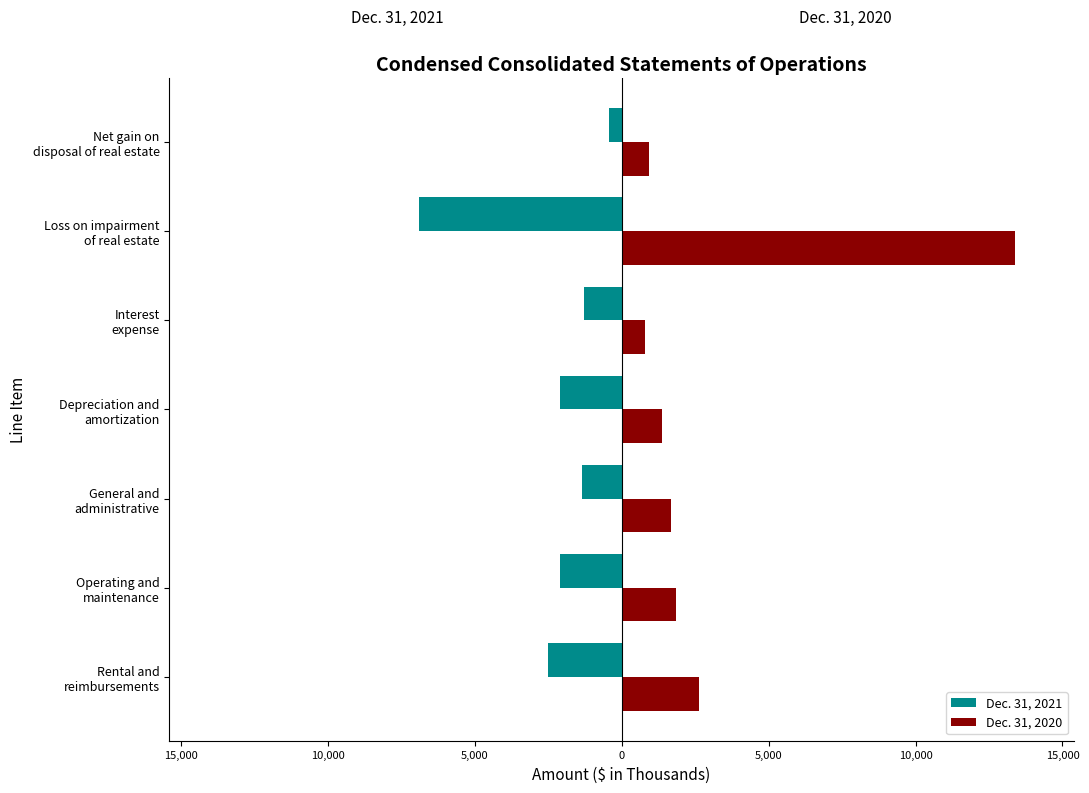

What are all the series names shown in the legend?

Dec. 31, 2021, Dec. 31, 2020